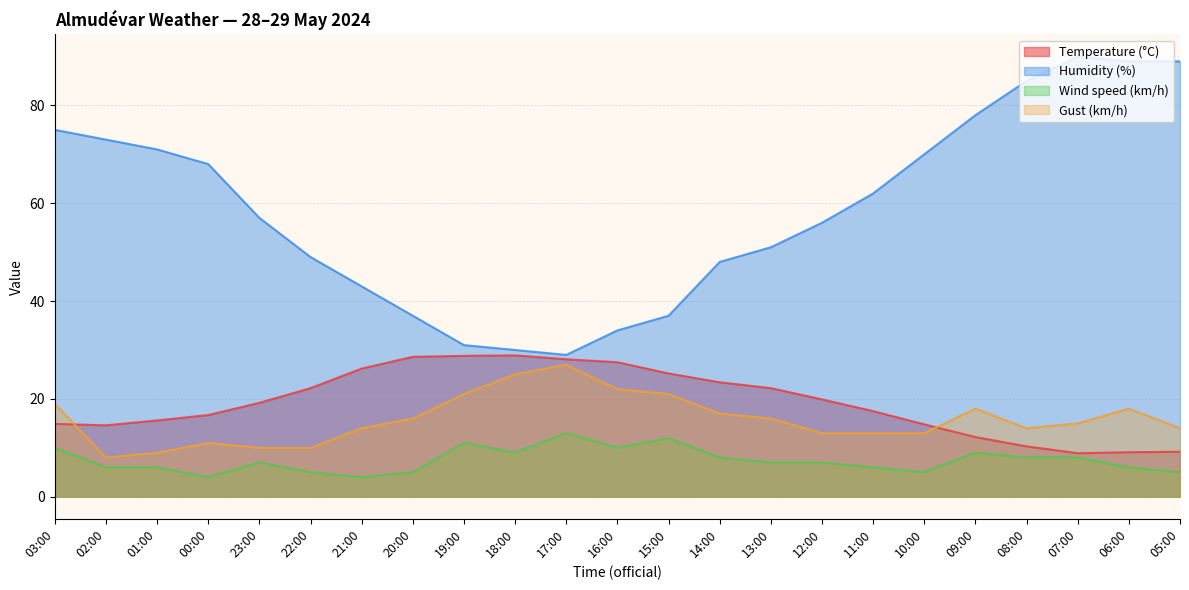

Which series has the largest total across all categories?

Humidity (%)